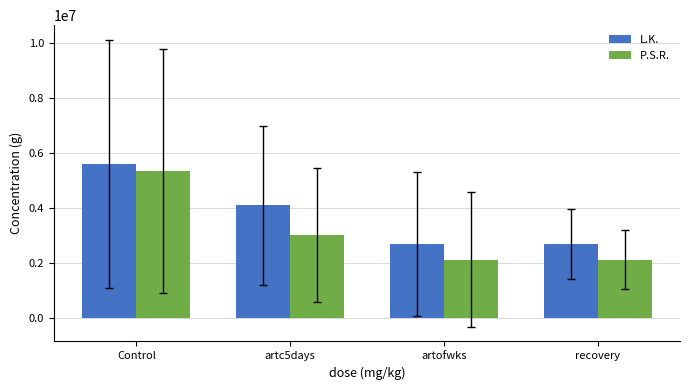

Is the value of L.K. at artc5days greater than the value of P.S.R. at recovery?

Yes